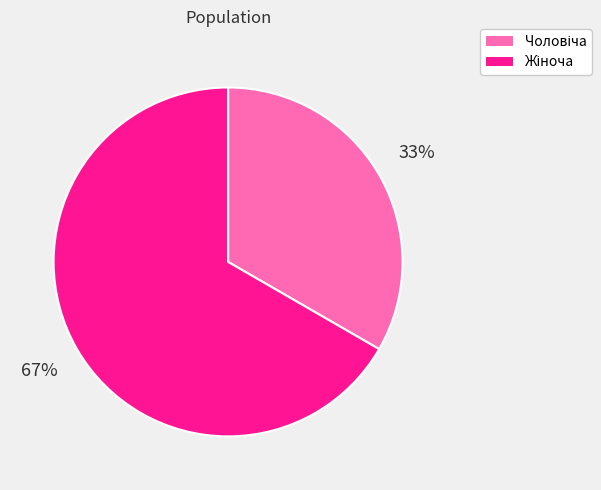

How many slices are in this pie chart?

2